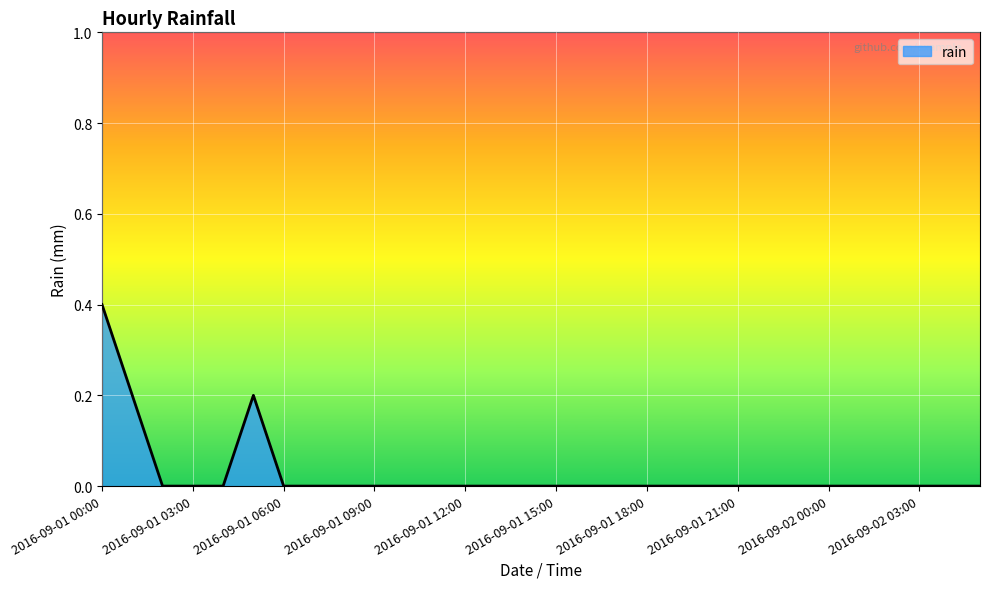

What is the maximum value shown in the chart?

0.4